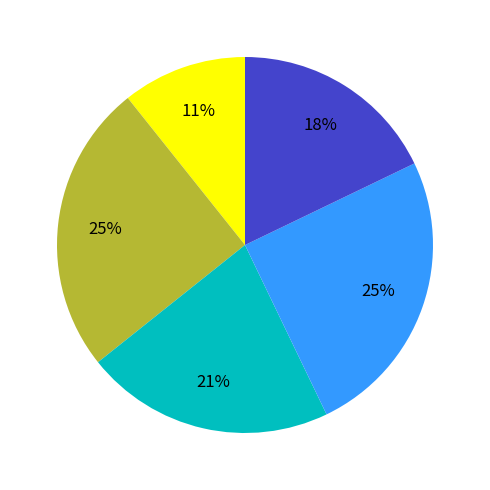

Does any single category account for the majority?

No